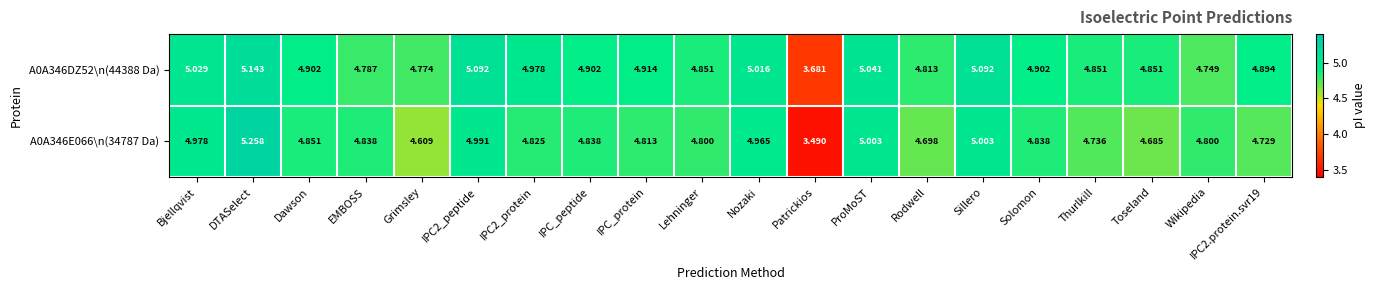

Which category has the lowest value in the A0A346E066\n(34787 Da) series?

Patrickios